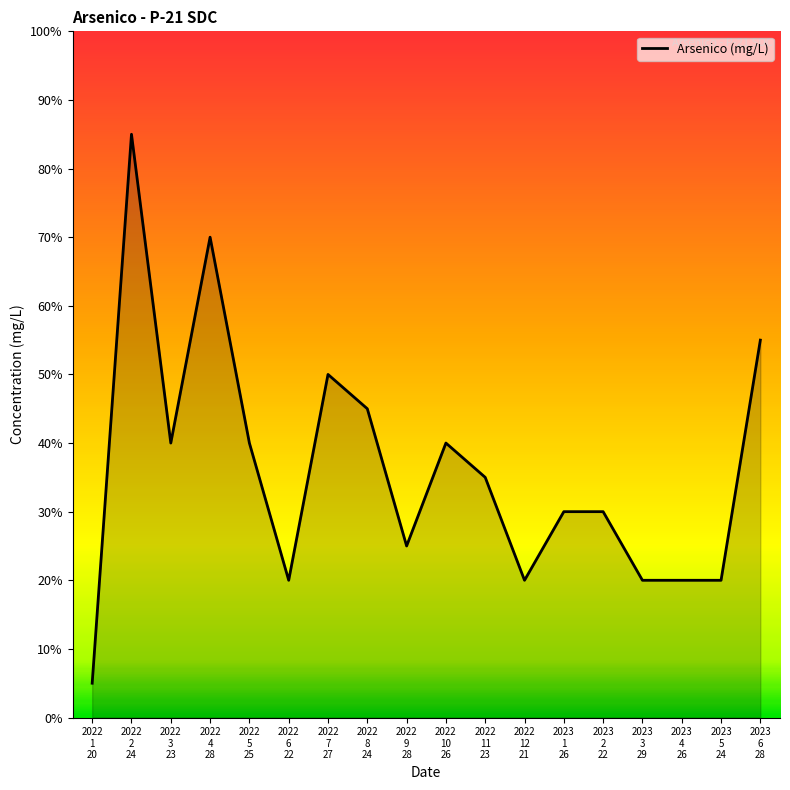

At which label is the value closest to 0?

2022
1
20